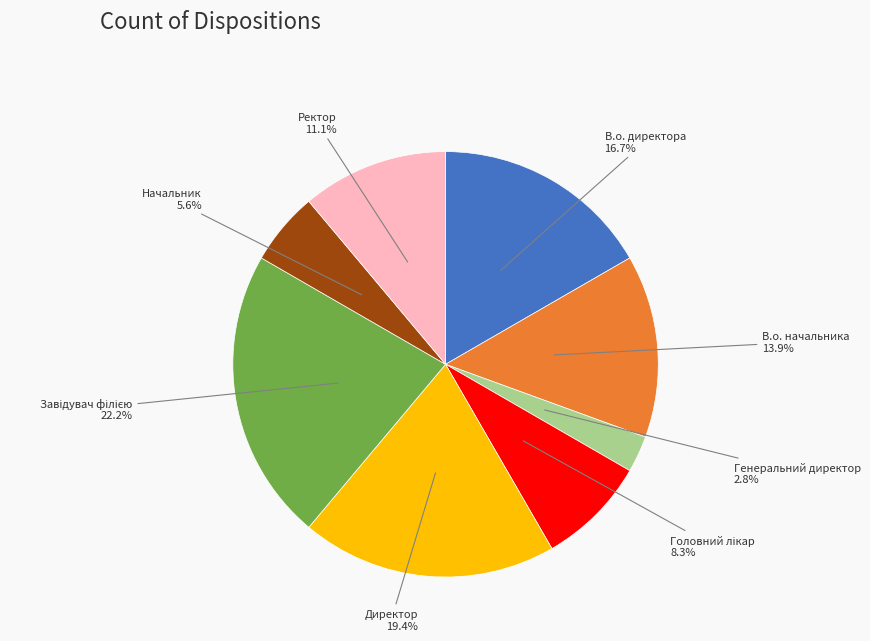

What is the smallest slice in the pie chart?

Генеральний директор